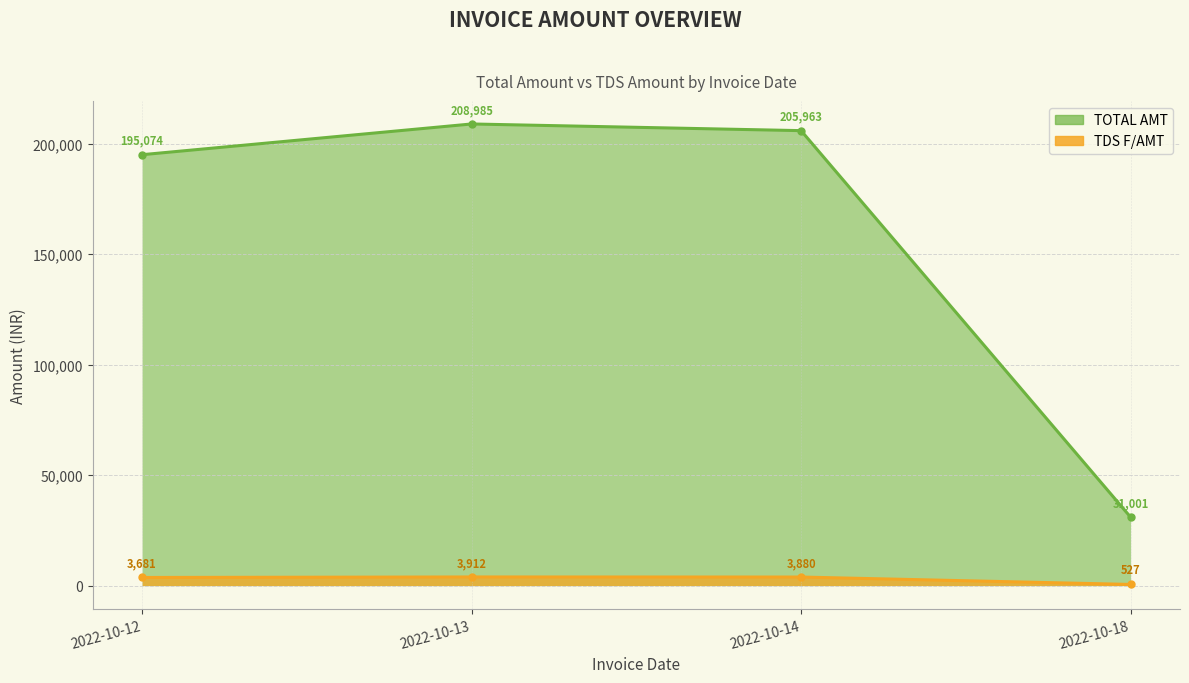

How many lines are shown in the chart?

2